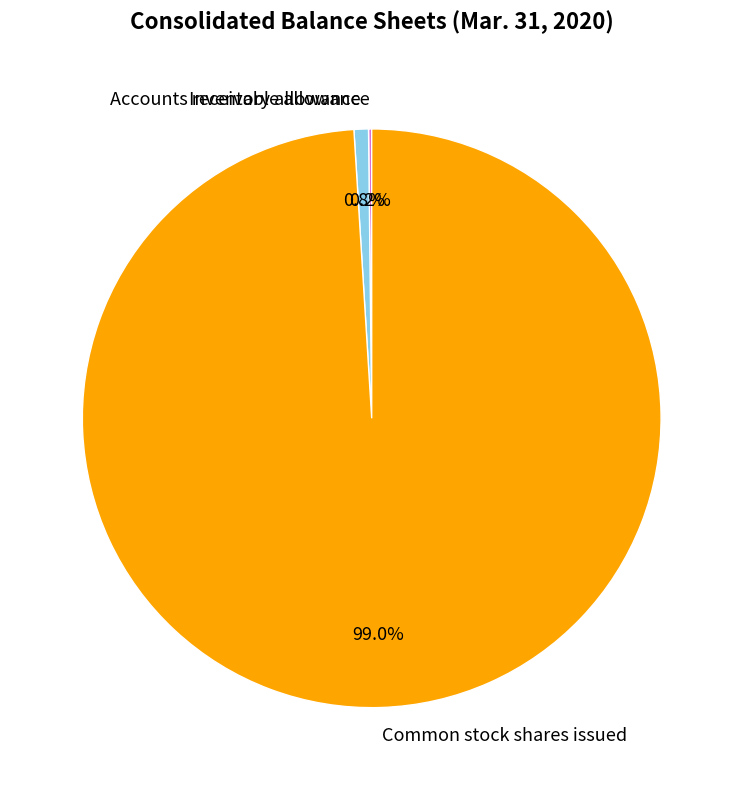

What percentage is the Common stock shares issued slice, to the nearest percent?

99%